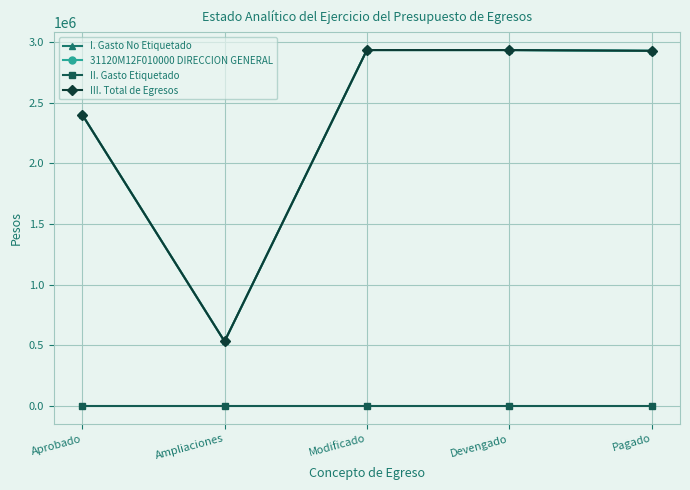

At which label does I. Gasto No Etiquetado reach its minimum?

Ampliaciones